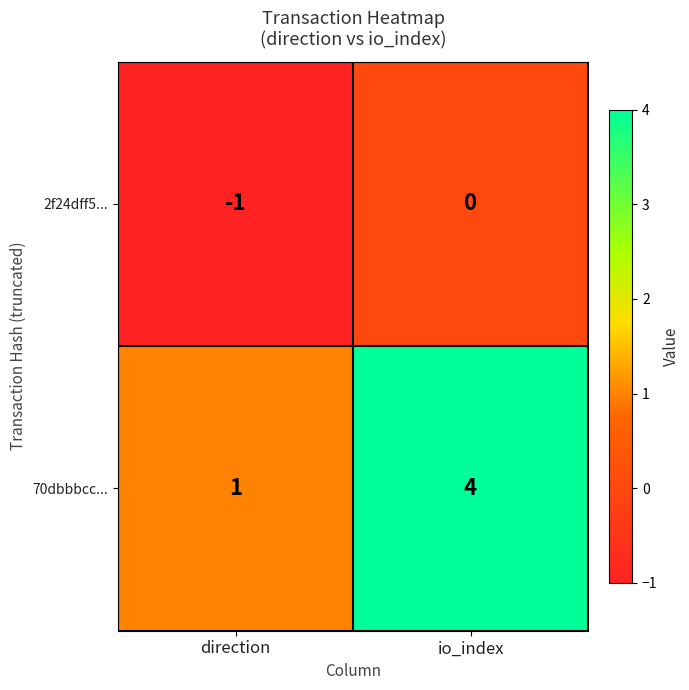

Which category has the highest value across all series?

io_index